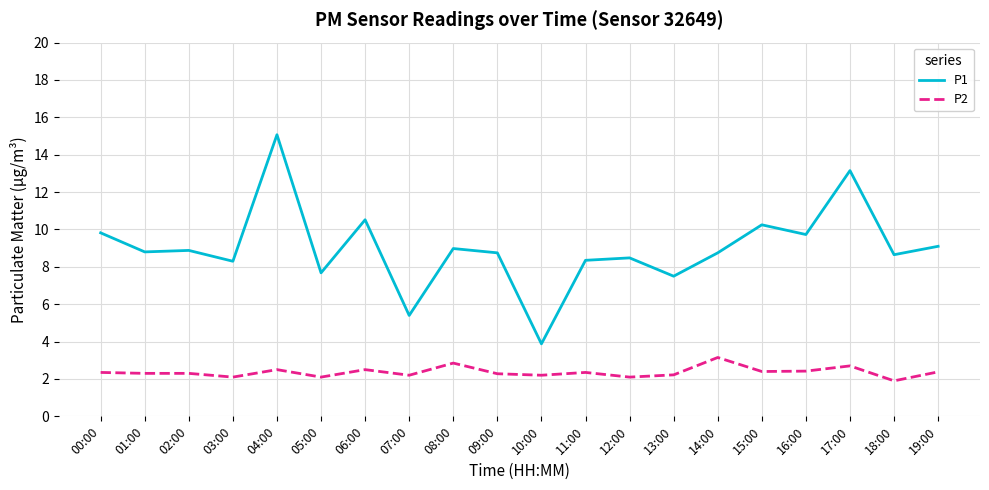

Between 02:00 and 03:00, which series saw the biggest shift?

P1